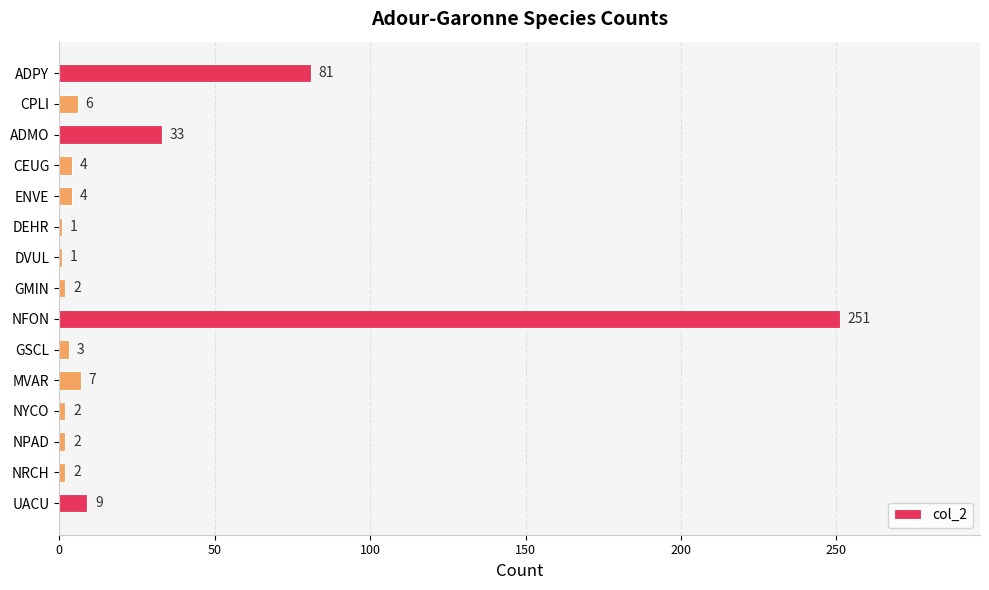

Reading bottom to top, extract all data points from this chart.

UACU=9	NRCH=2	NPAD=2	NYCO=2	MVAR=7	GSCL=3	NFON=251	GMIN=2	DVUL=1	DEHR=1	ENVE=4	CEUG=4	ADMO=33	CPLI=6	ADPY=81